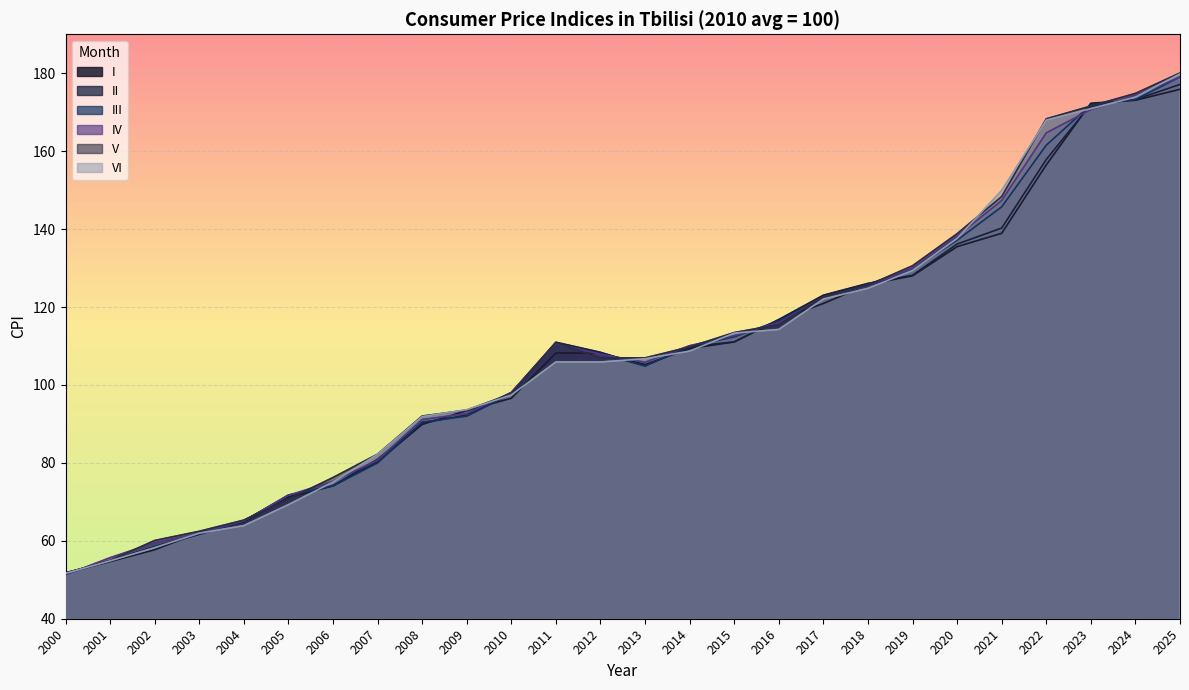

The IV series shows 81.7 at 2001. True or false?

False